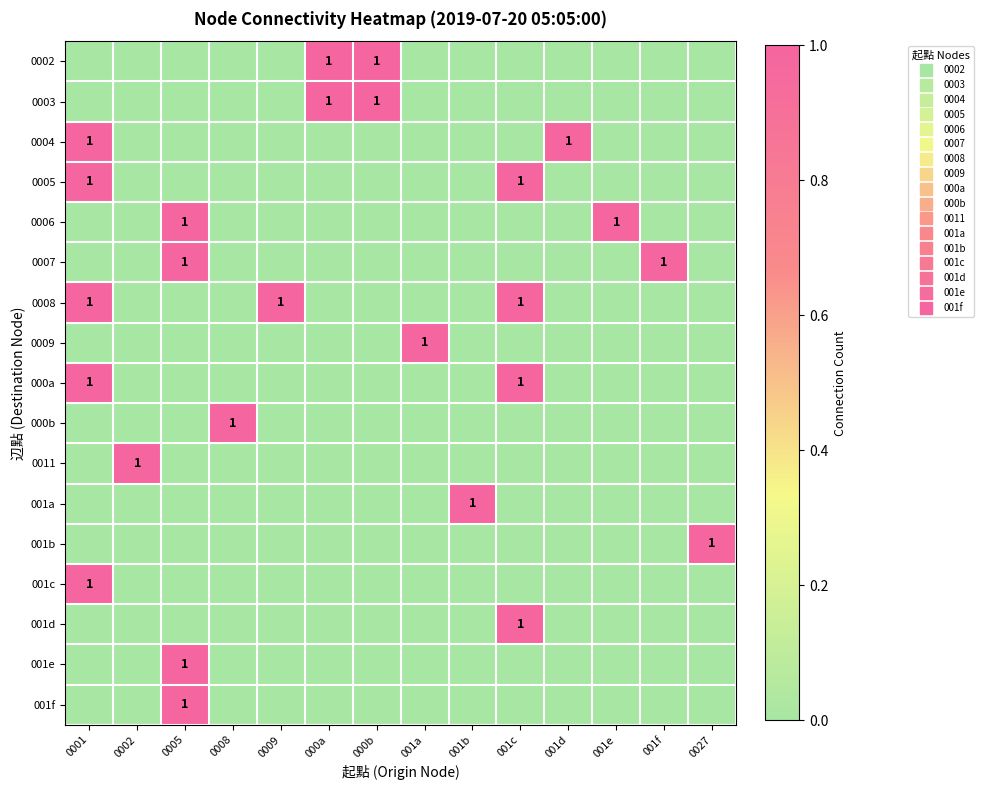

What is the sum of all 001f values?

1